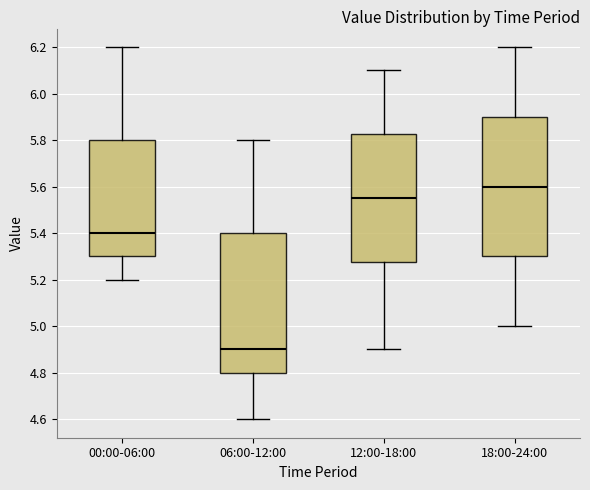

Which box has the lowest median line?

06:00-12:00